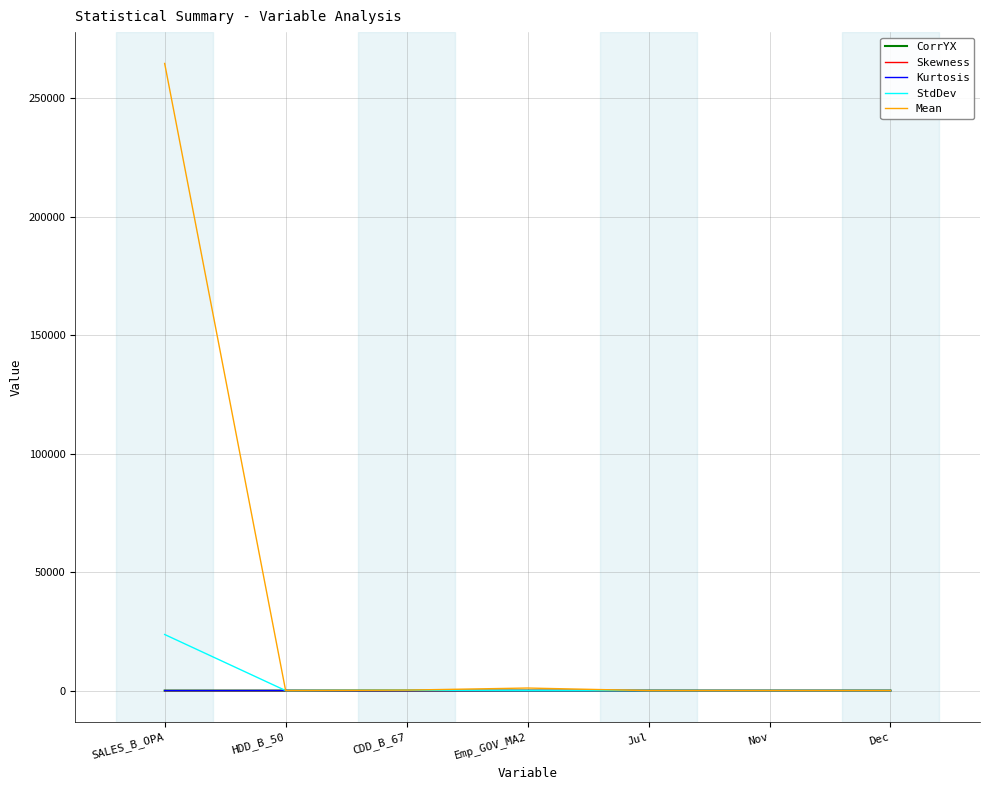

At which category does the chart reach its peak across all series?

SALES_B_OPA